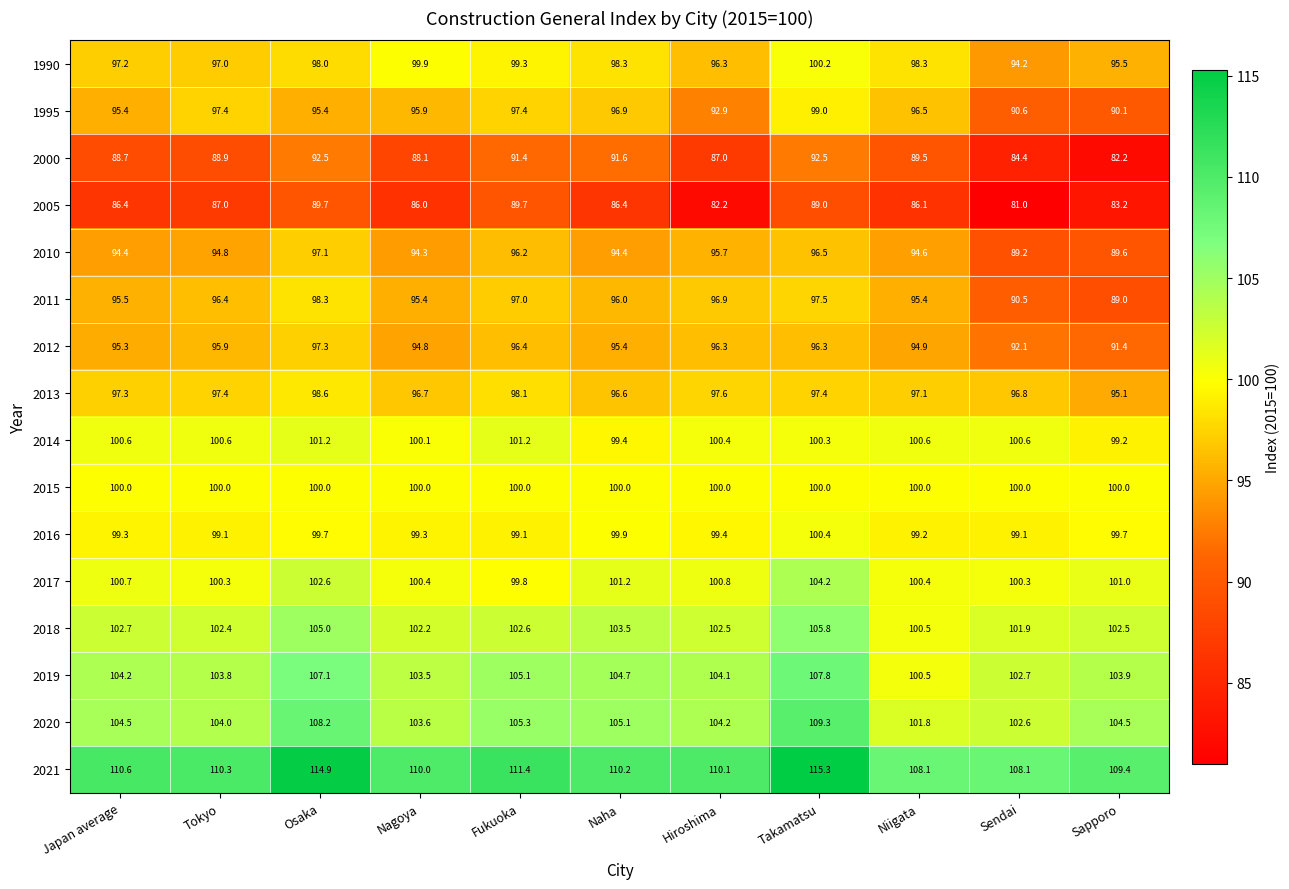

The 2019 series shows 103.5 at Nagoya. True or false?

True